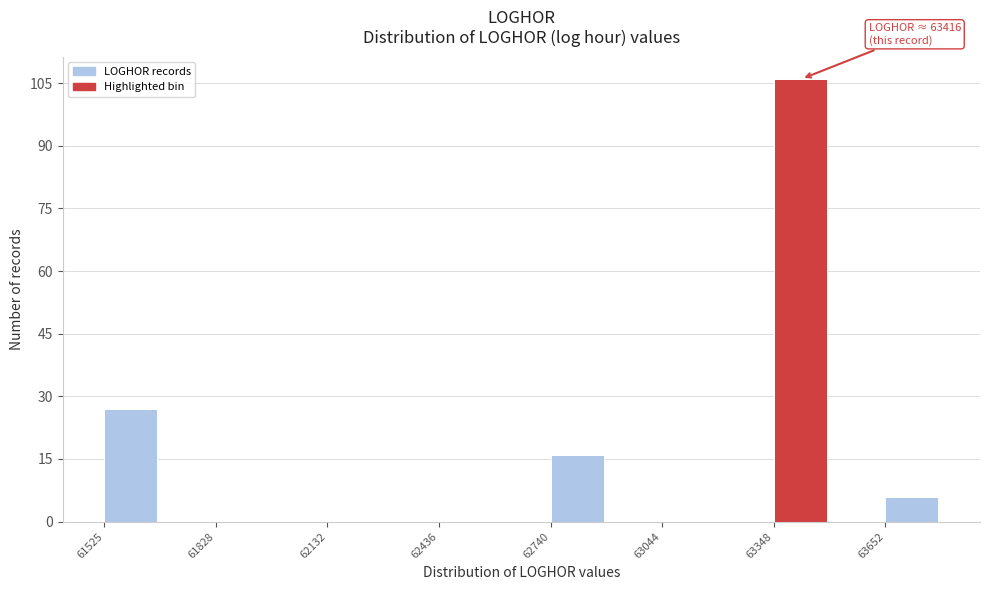

Read against the x-axis, roughly where is the centre of the tallest bar?

63400